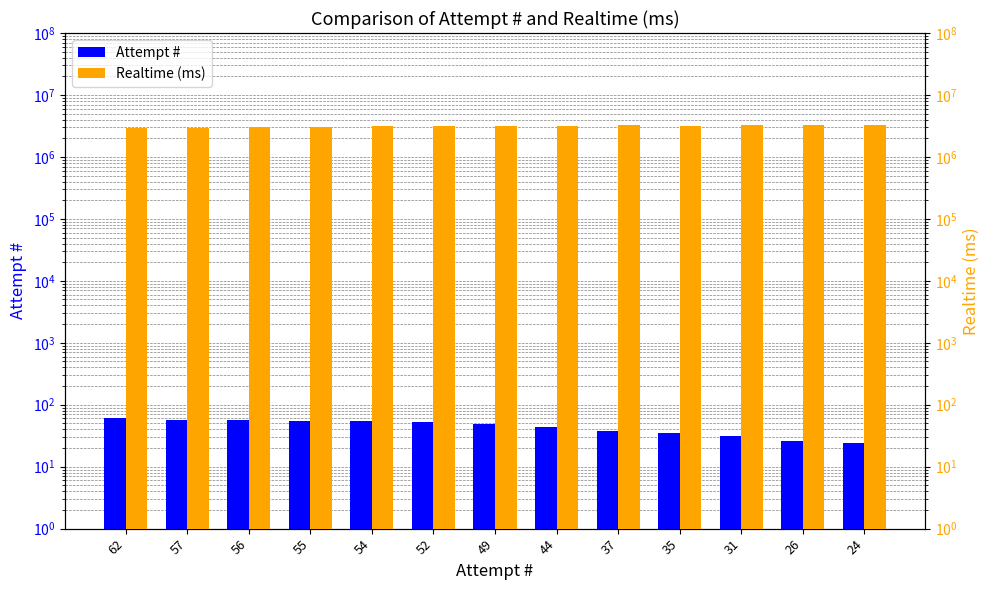

What is the minimum value shown in the chart?

24